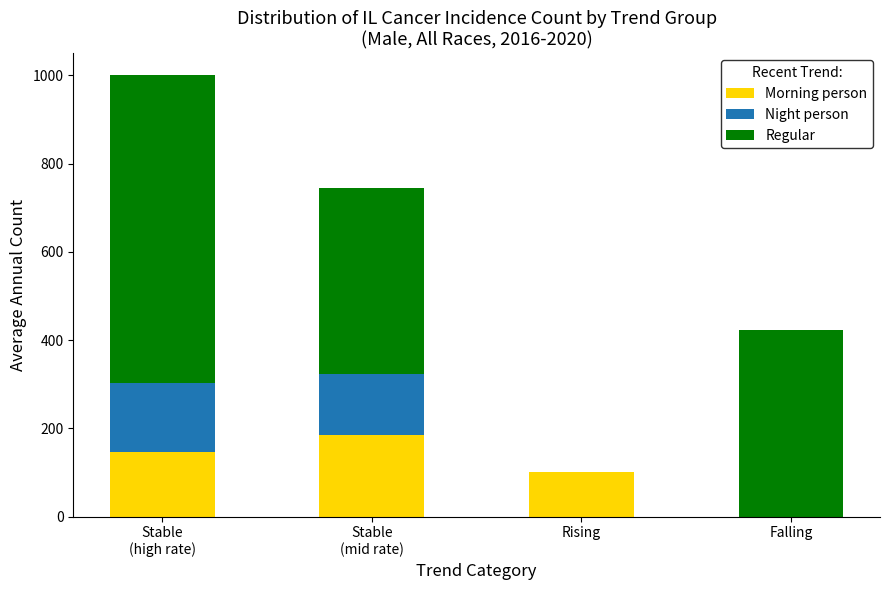

What is the total value across all series at Rising?

101